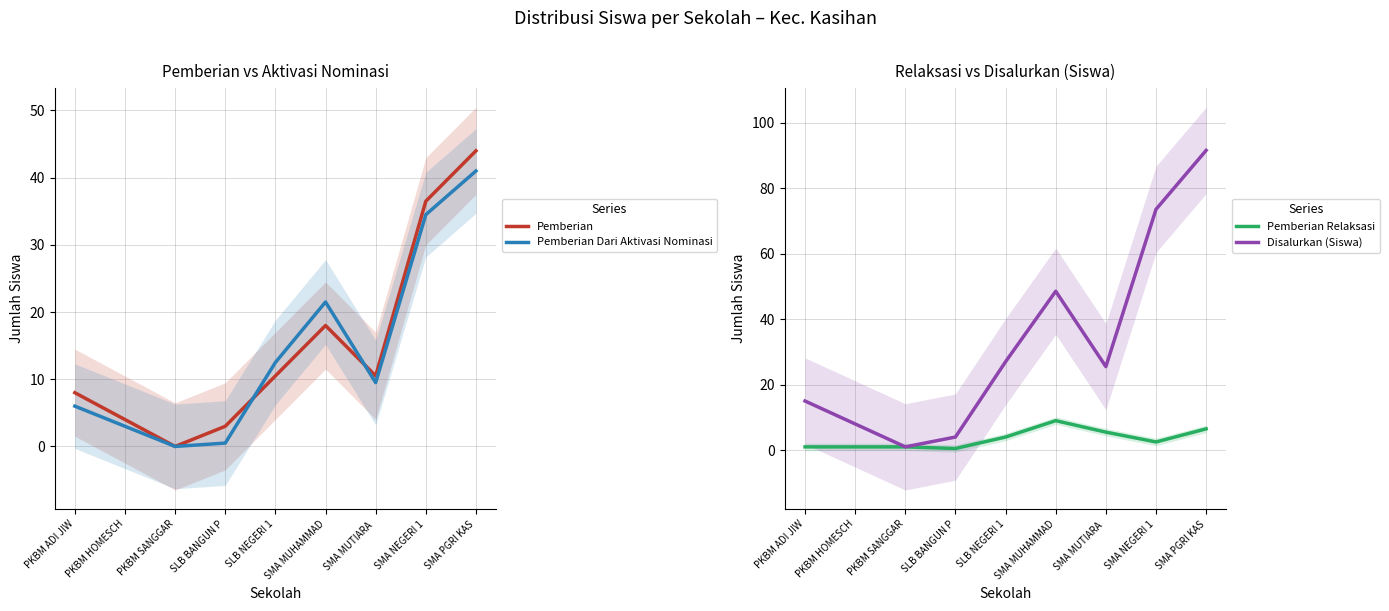

At which label does Pemberian reach its minimum?

PKBM SANGGAR